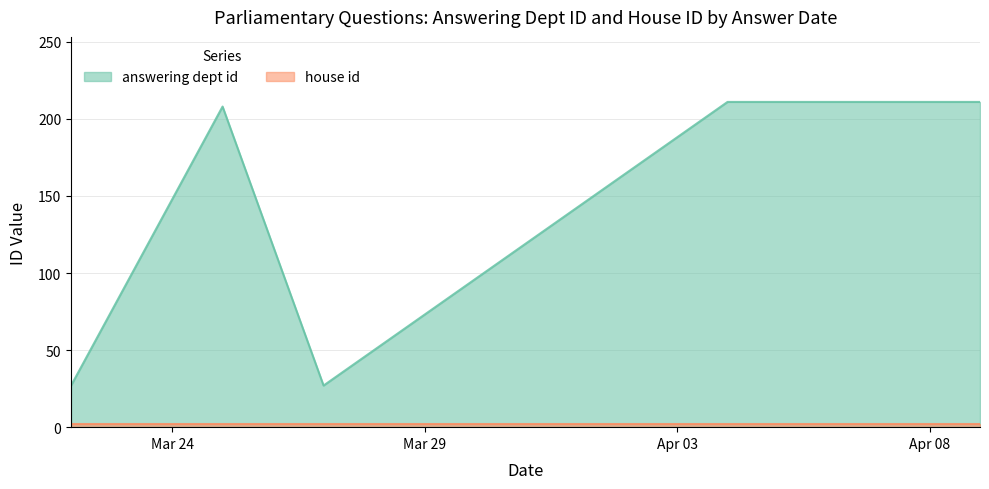

What is the greatest value displayed?

211